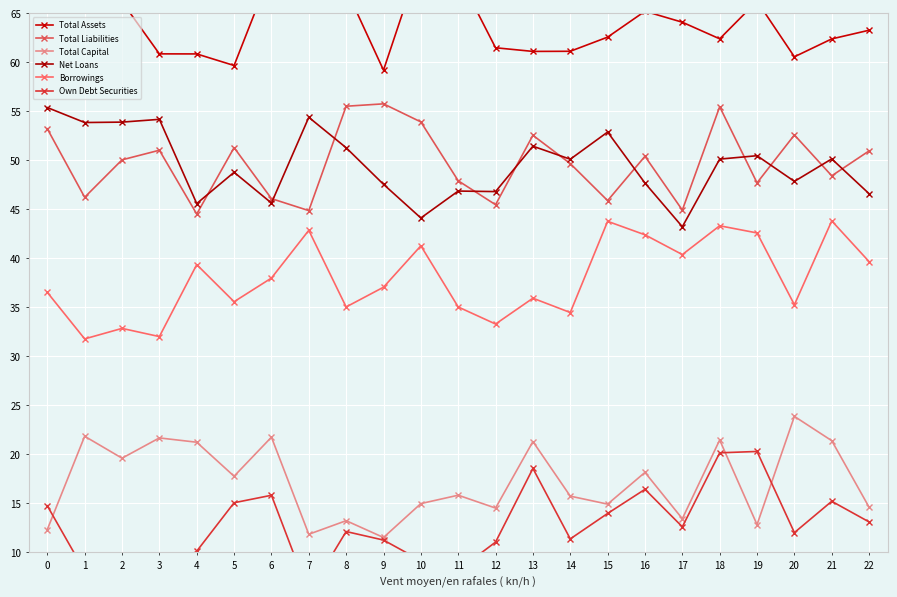

The value of Total Assets at 2 is 22.7. True or false?

False